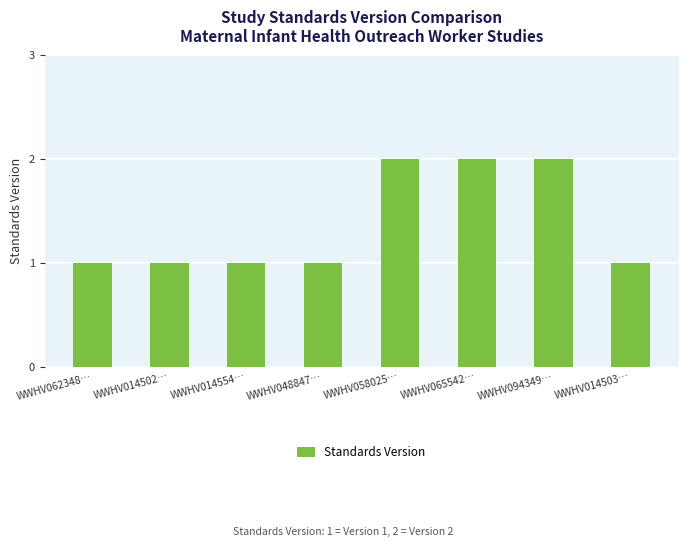

Is it true that the value at WWHV065542… is 4?

False